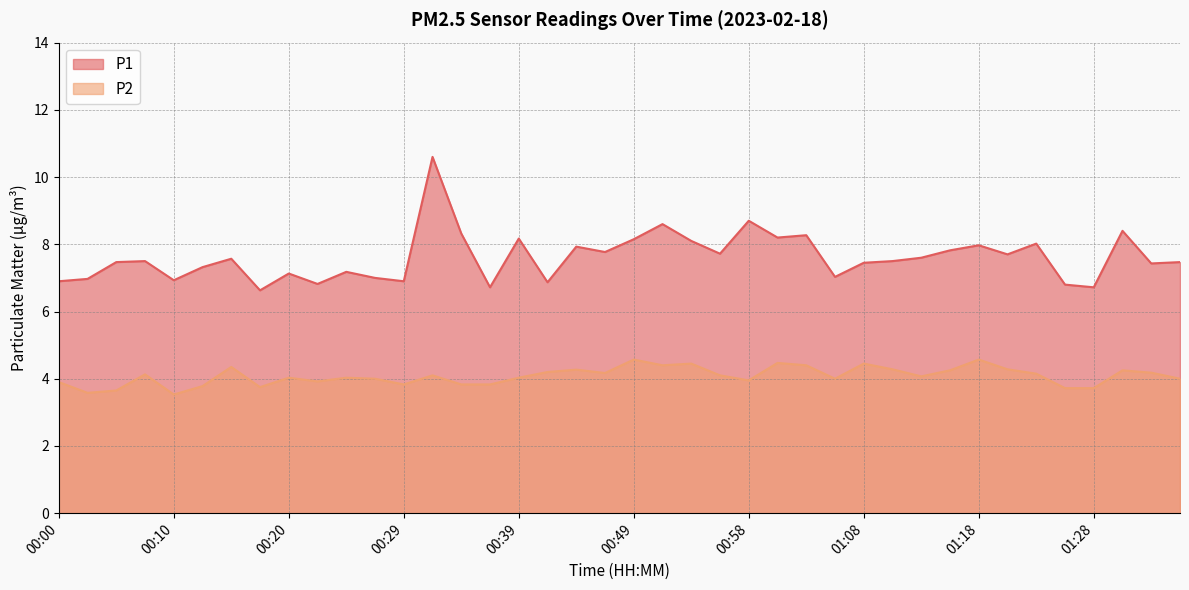

What is the minimum value shown in the chart?

3.5